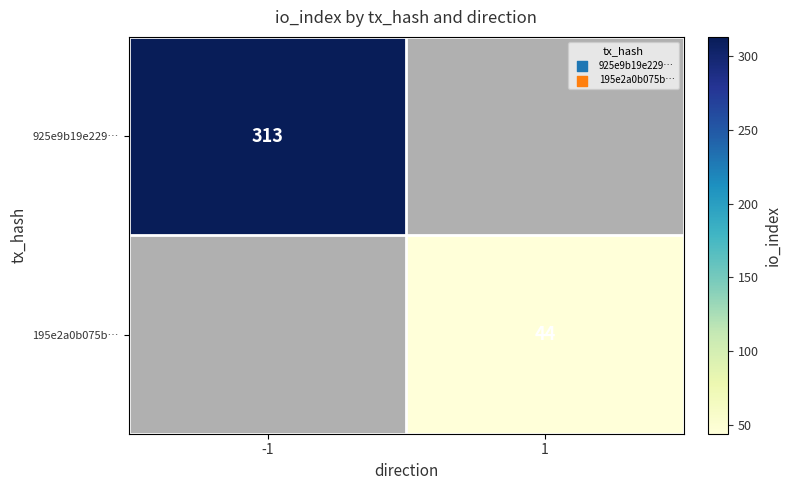

The 195e2a0b075b… series shows 27 at 1. True or false?

False